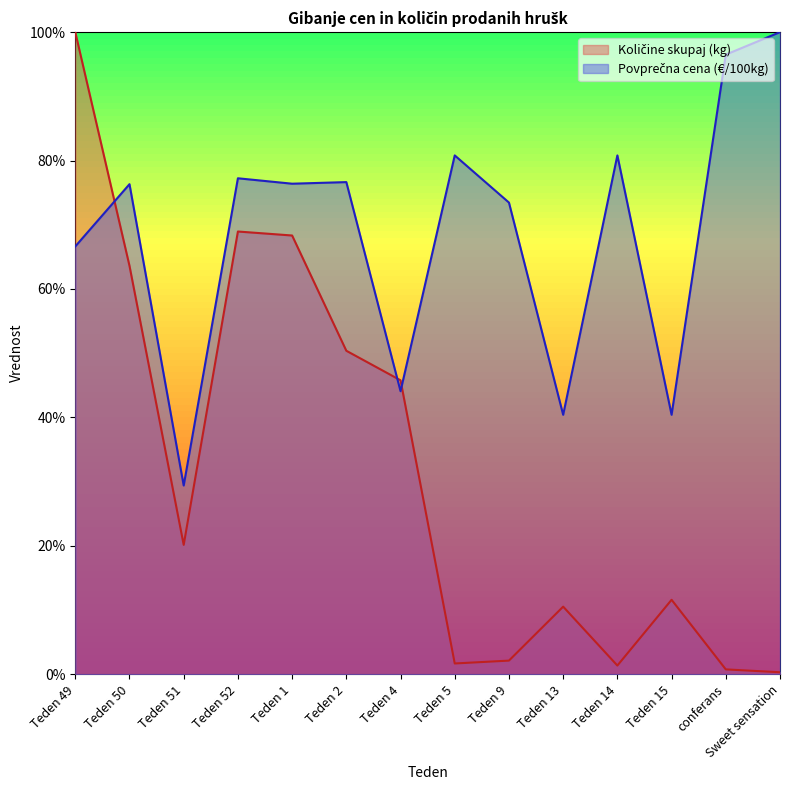

Which series has the largest total across all categories?

Povprečna cena (€/100kg)